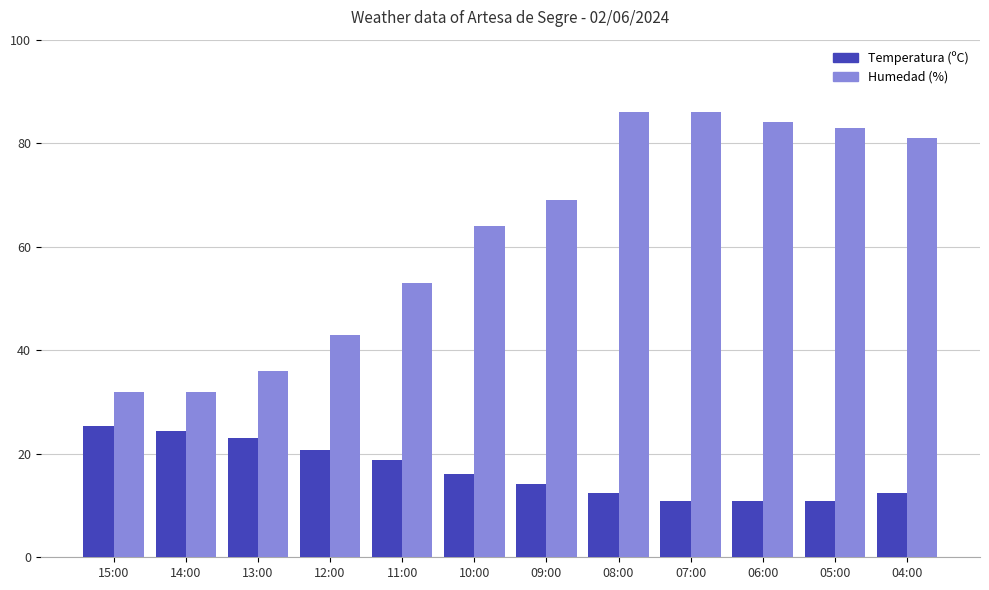

Rank the series by their average value, from lowest to highest.

Temperatura (ºC), Humedad (%)